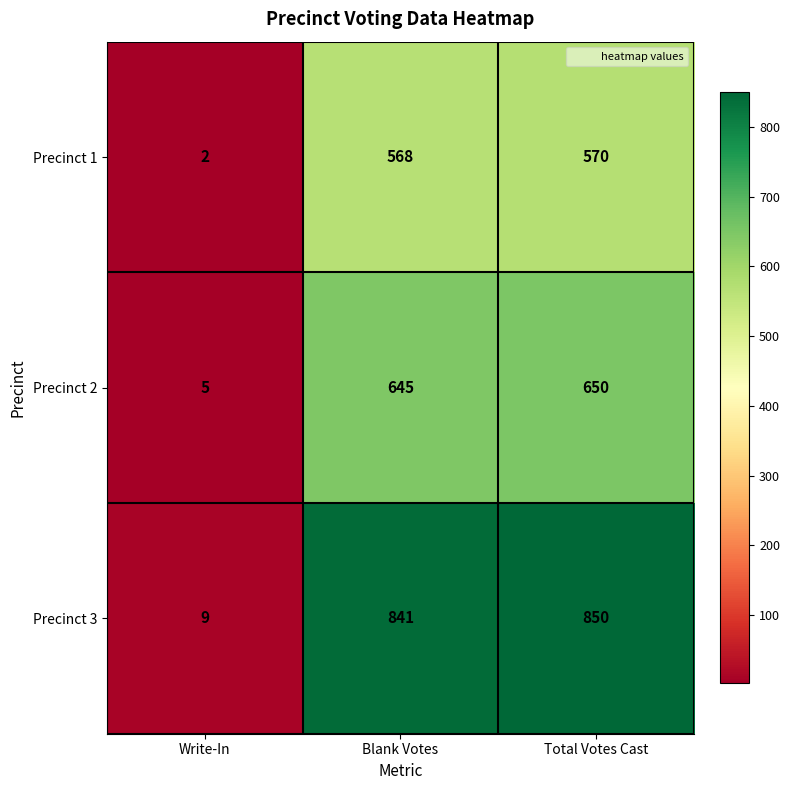

The value of Precinct 2 at Total Votes Cast is 322. True or false?

False